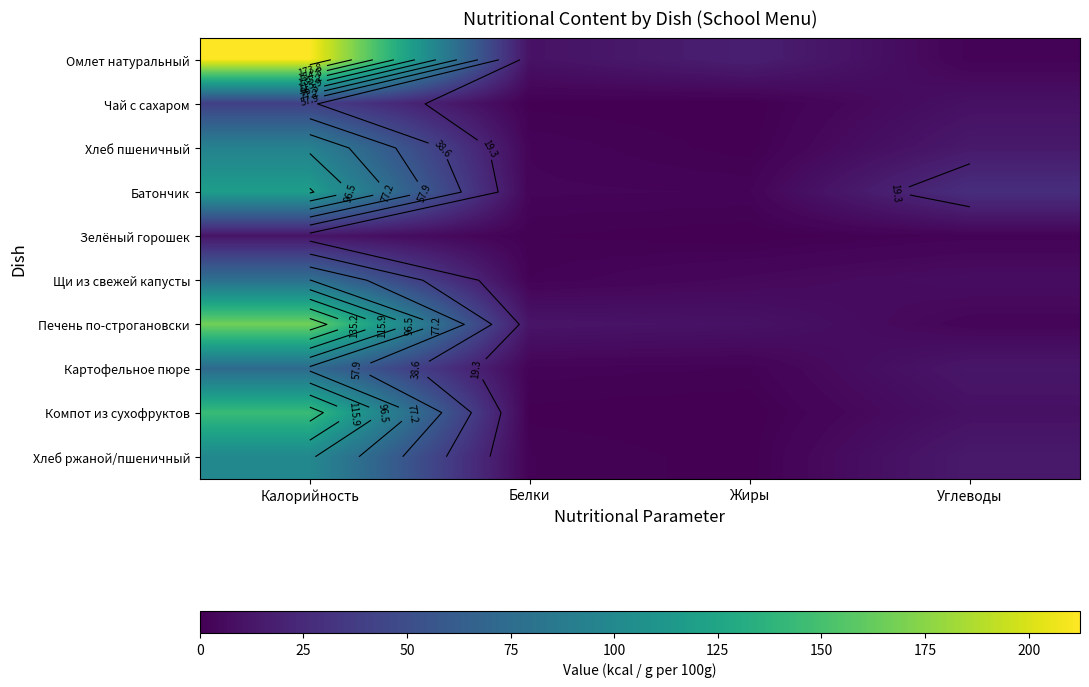

Between Калорийность and Углеводы, which is larger?

Калорийность